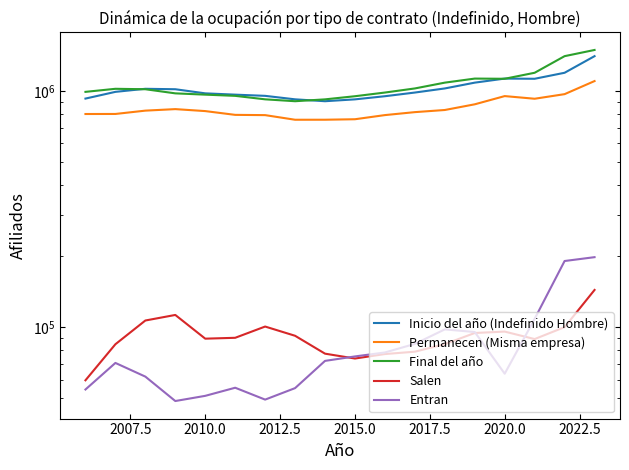

True or false: Final del año and Permanecen (Misma empresa) intersect in this chart.

False